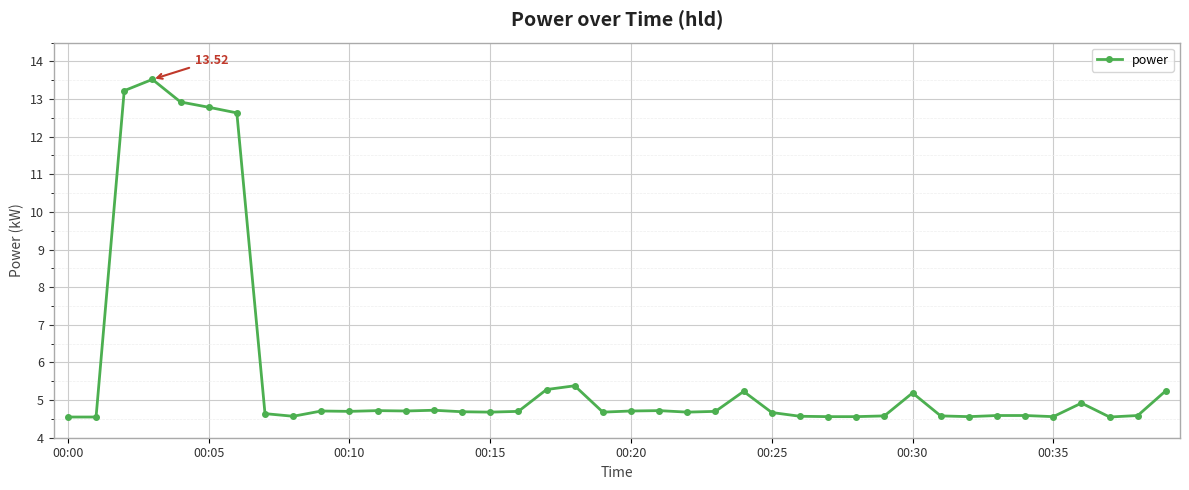

What is the sum of all values?

230.7